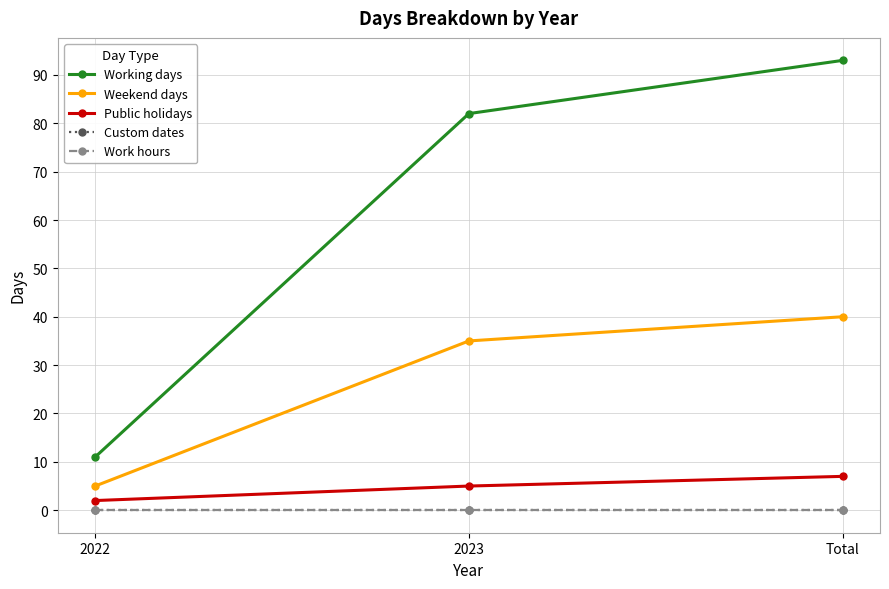

Is this an area chart (filled region under the line)?

No